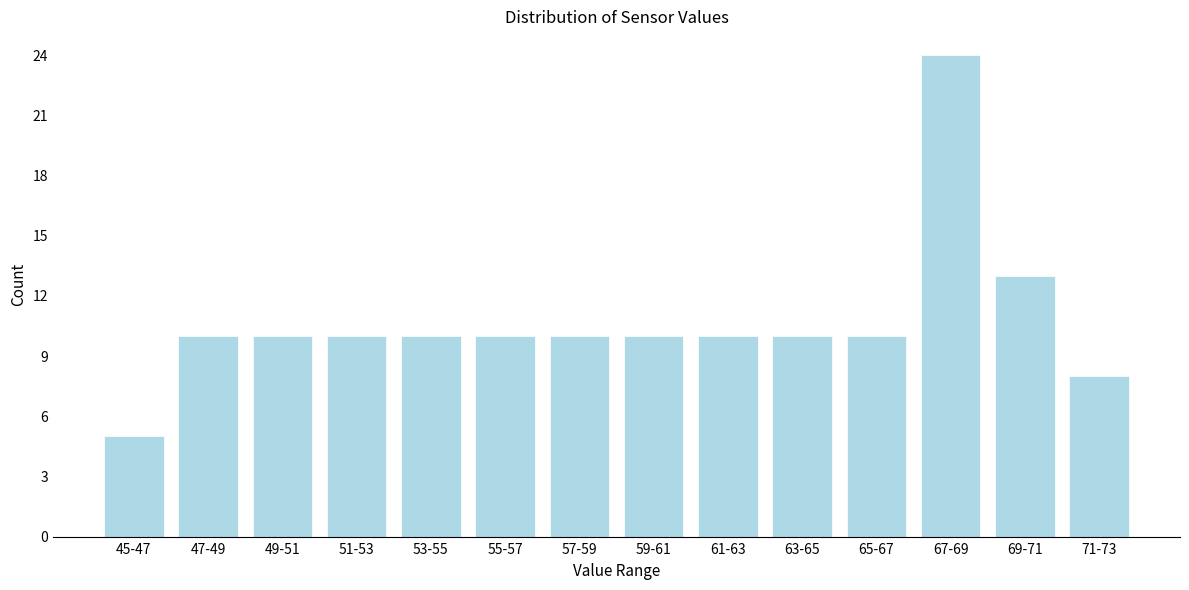

Reading left to right, extract all data points from this chart.

5	10	10	10	10	10	10	10	10	10	10	24	13	8